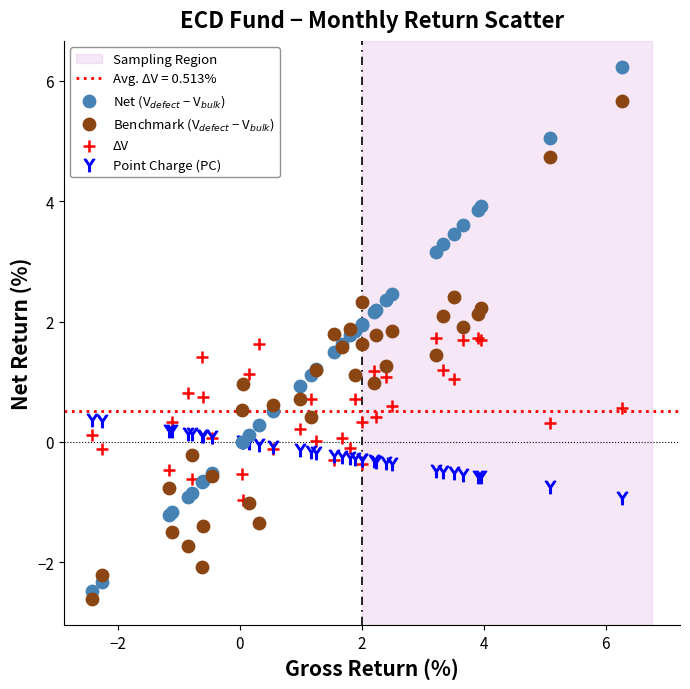

Which series contains the lowest Y value?

Benchmark (V$_{defect}$ − V$_{bulk}$)